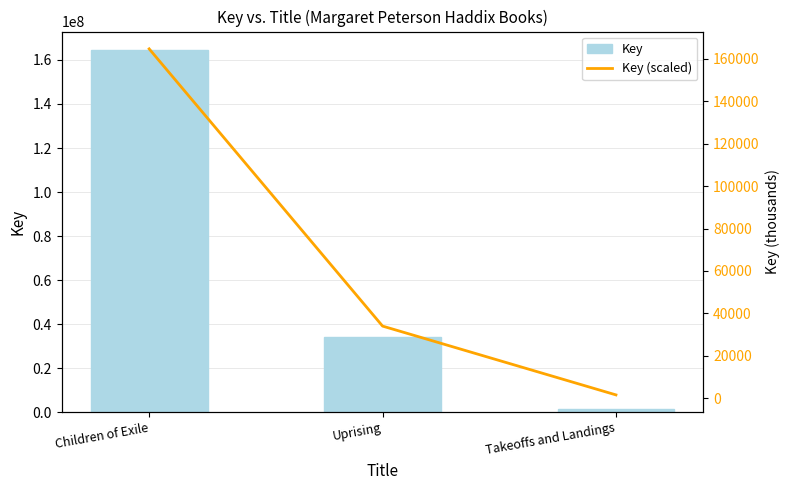

Rank the series at Takeoffs and Landings from lowest to highest value.

Key (scaled), Key